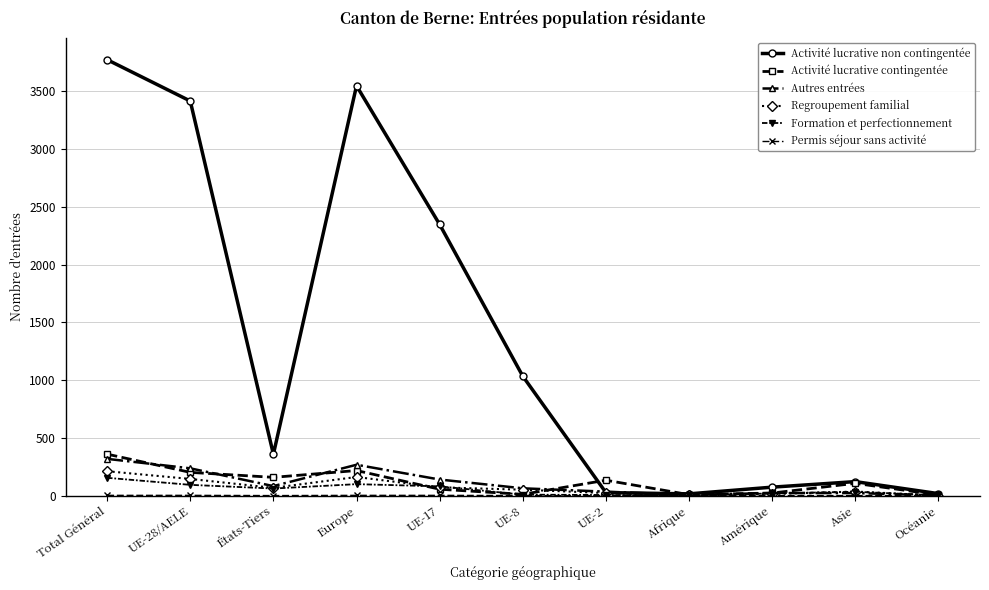

The Autres entrées series shows 82 at États-Tiers. True or false?

True